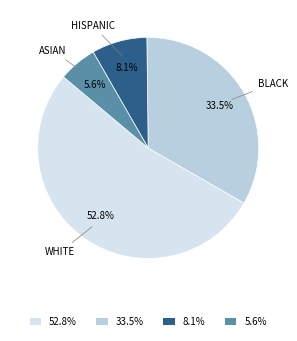

Combined, do 33.5% and 5.6% account for over 50%?

No